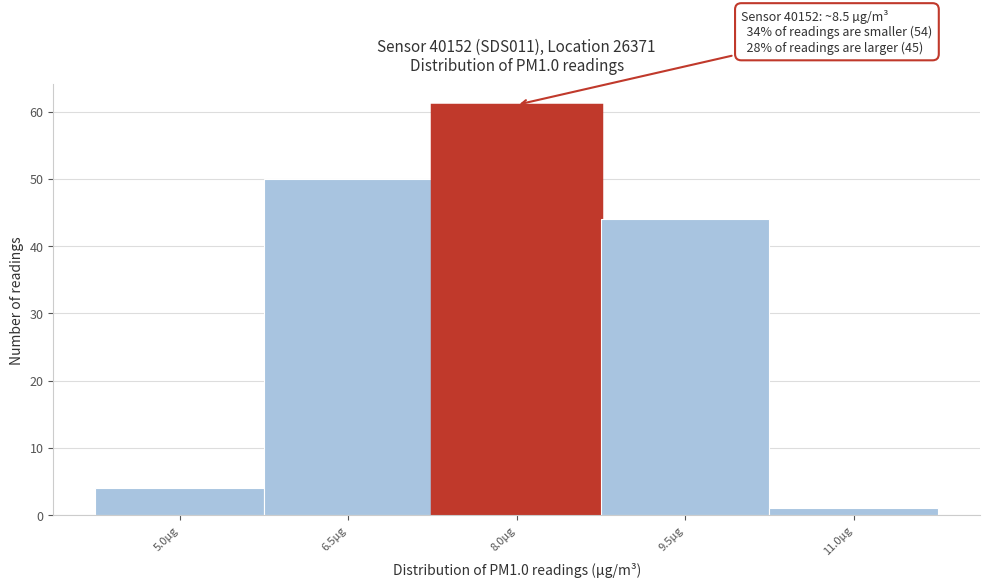

Reading right to left, extract all data points from this chart.

11.0µg=1	9.5µg=44	8.0µg=61	6.5µg=50	5.0µg=4